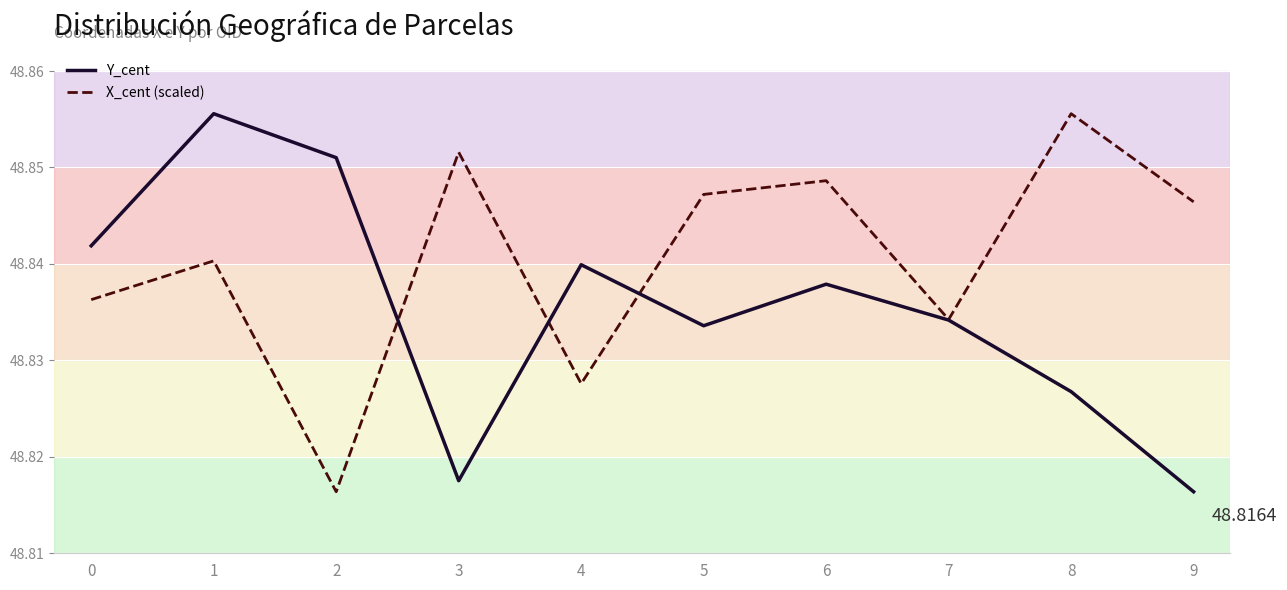

Rank the series at 3 from lowest to highest value.

Y_cent, X_cent (scaled)